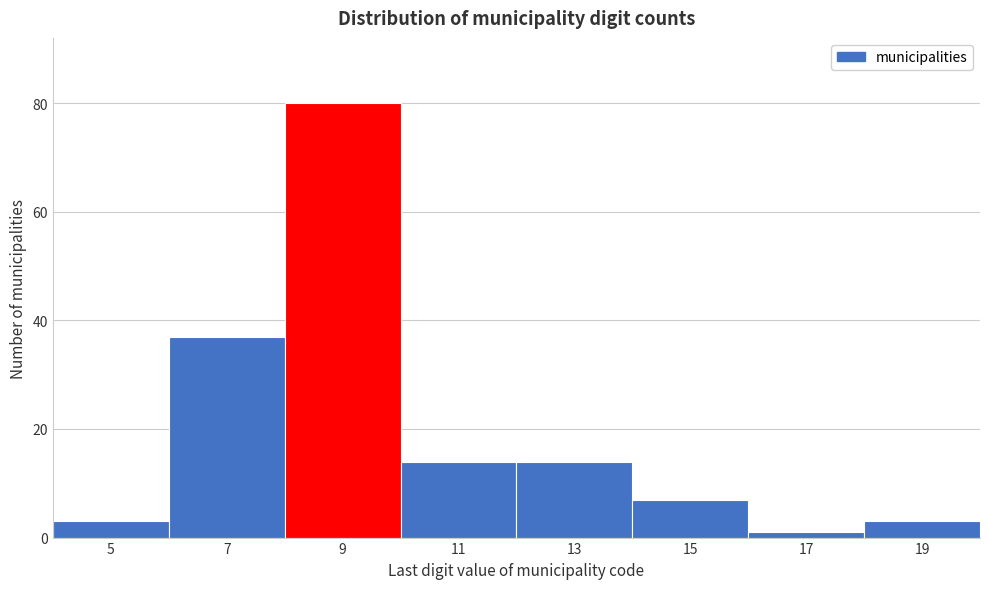

How tall is the bar that spans 4 to 6 on the x-axis? The values are not printed on the chart, so give them approximately, as read against the axis.

4